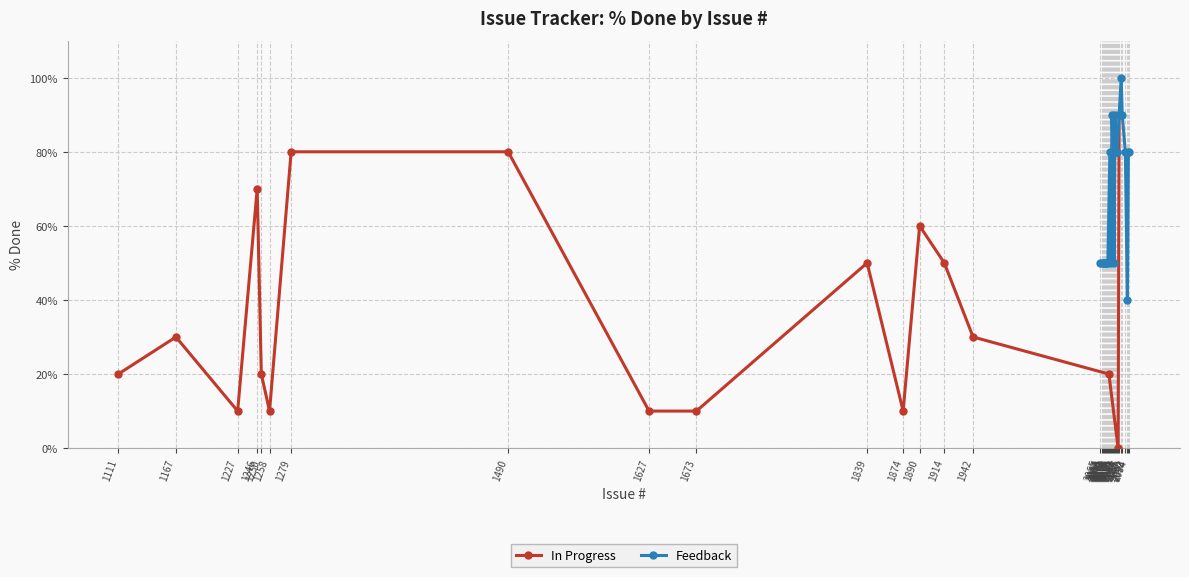

What is the maximum value shown in the chart?

100